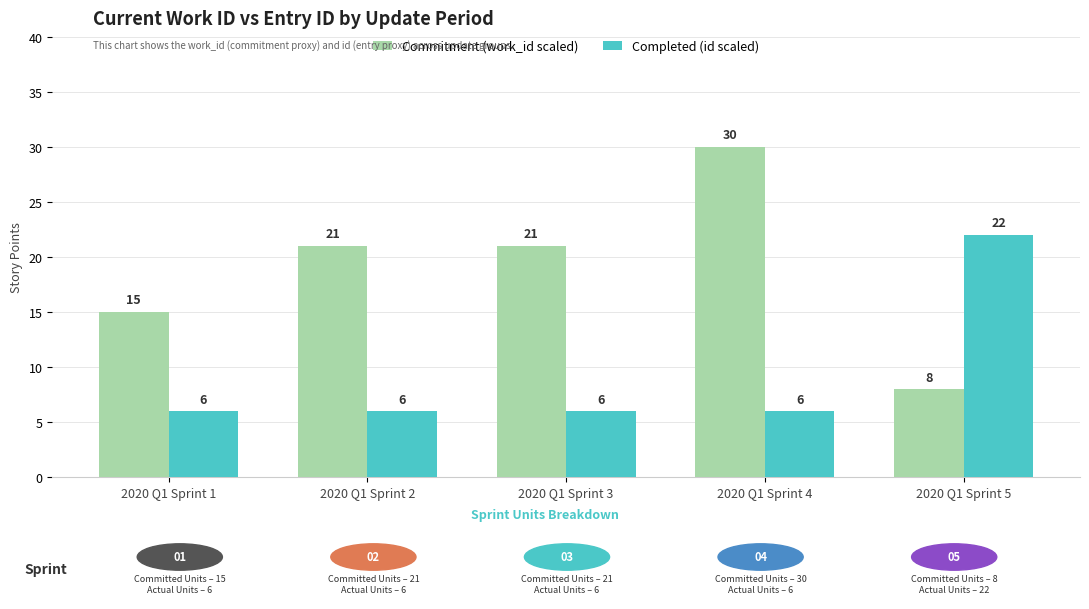

Which category has the lowest value in the Commitment (work_id scaled) series?

2020 Q1 Sprint 5